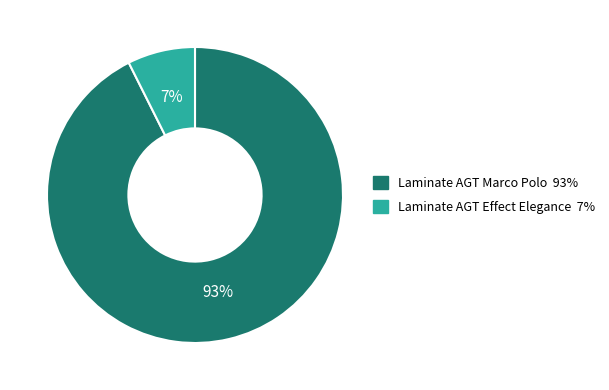

Is there any slice that represents more than half of the pie?

Yes